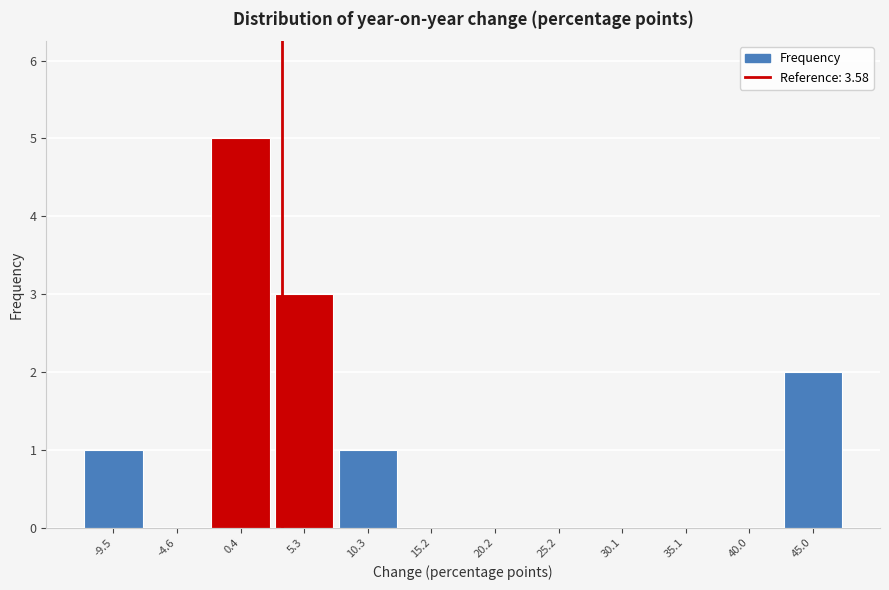

What is the height of the bar covering -12.0 to -7.0 on the x-axis? Neither the bar edges nor the heights are printed on the chart, so give them approximately, as read against the axes.

1